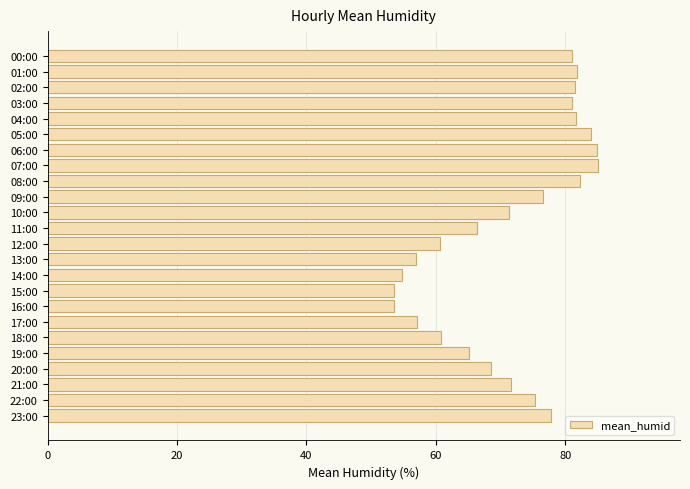

What position from the top is 15:00?

16